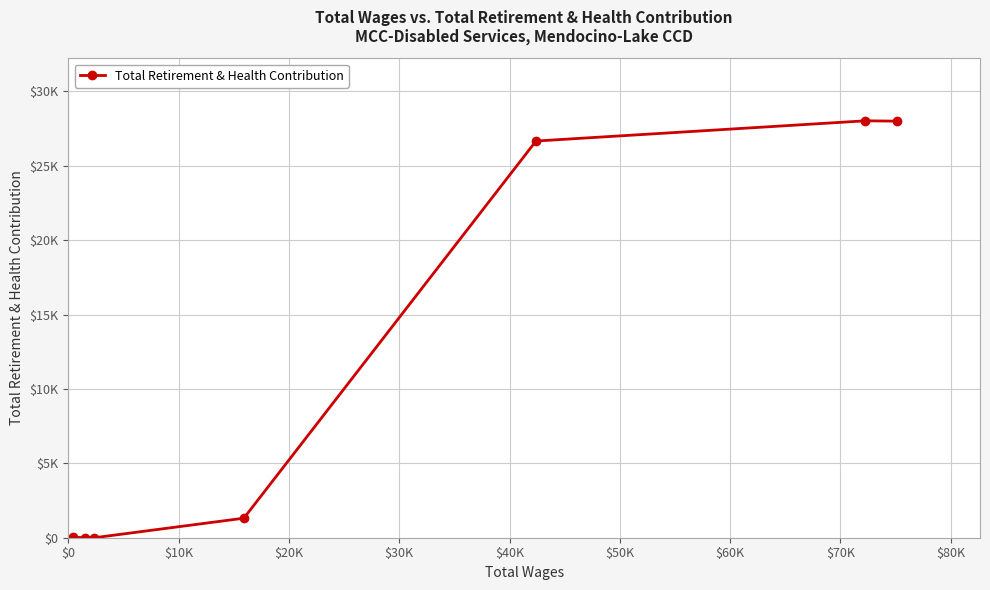

Is this an area chart (filled region under the line)?

No